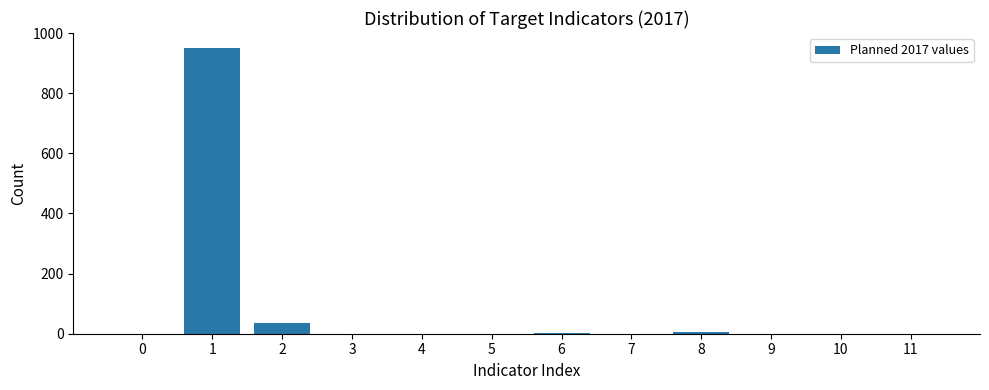

What is the sum of all values?

993.5